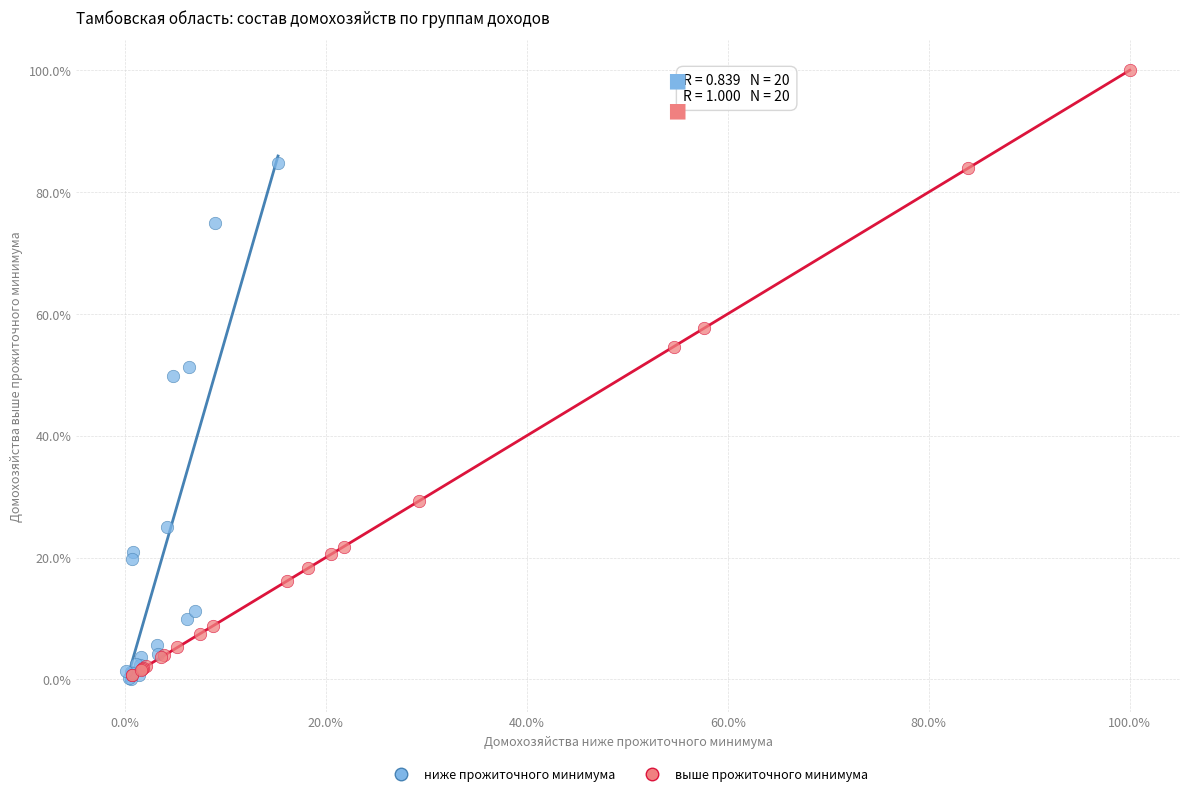

Which series has the widest spread of Y values?

выше прожиточного минимума